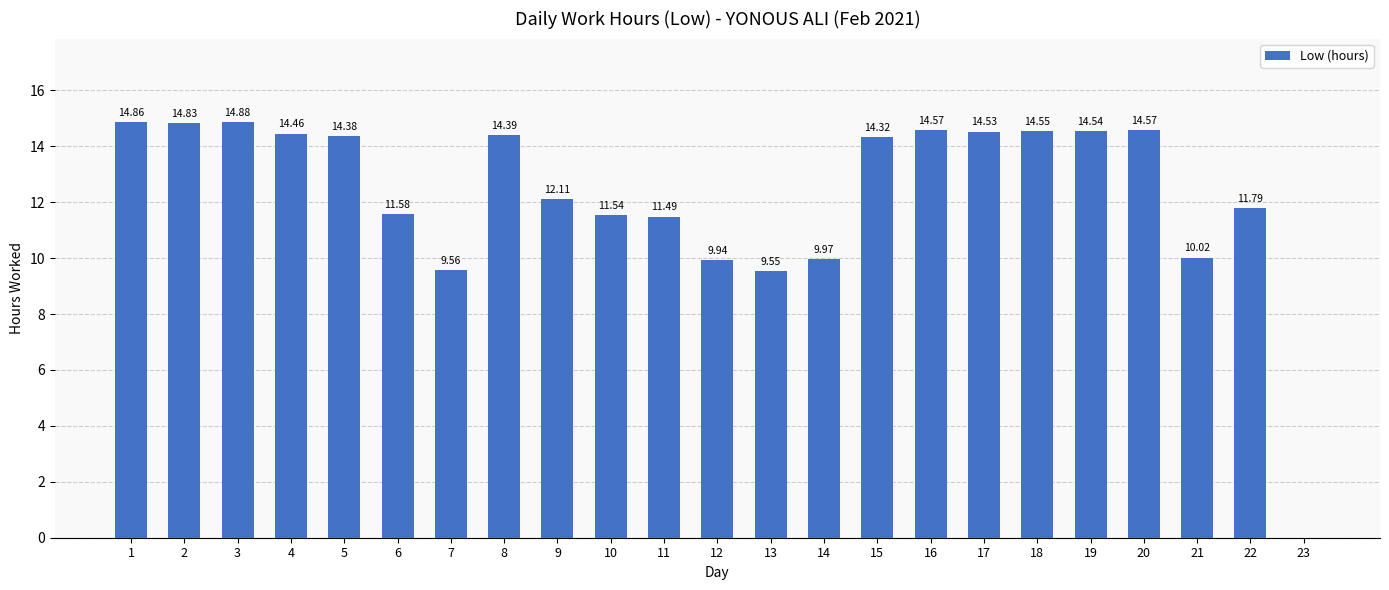

Approximately how many times larger is the value at 15 compared to 17?

1.0